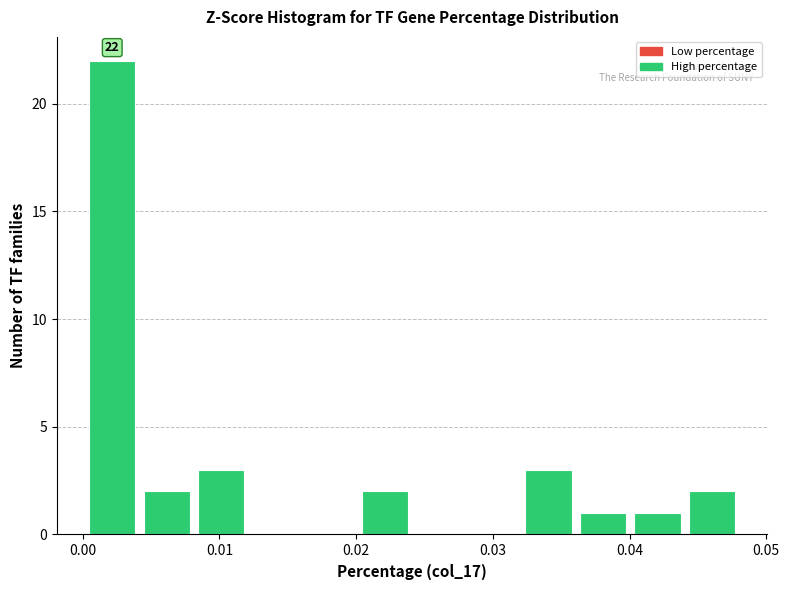

Around what value on the x-axis is the tallest bar? Give the approximate position of its centre, as read against the axis.

0.002